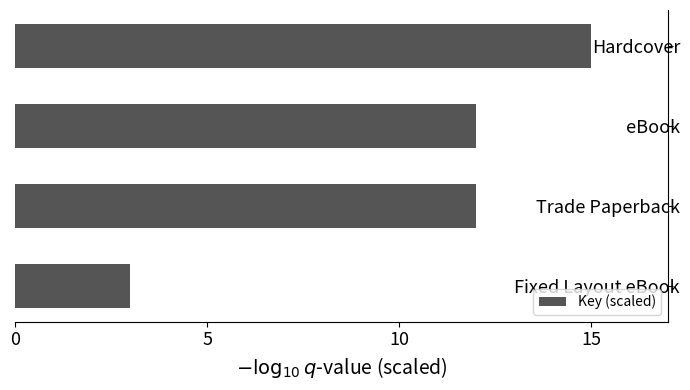

What is the average value?

10.5